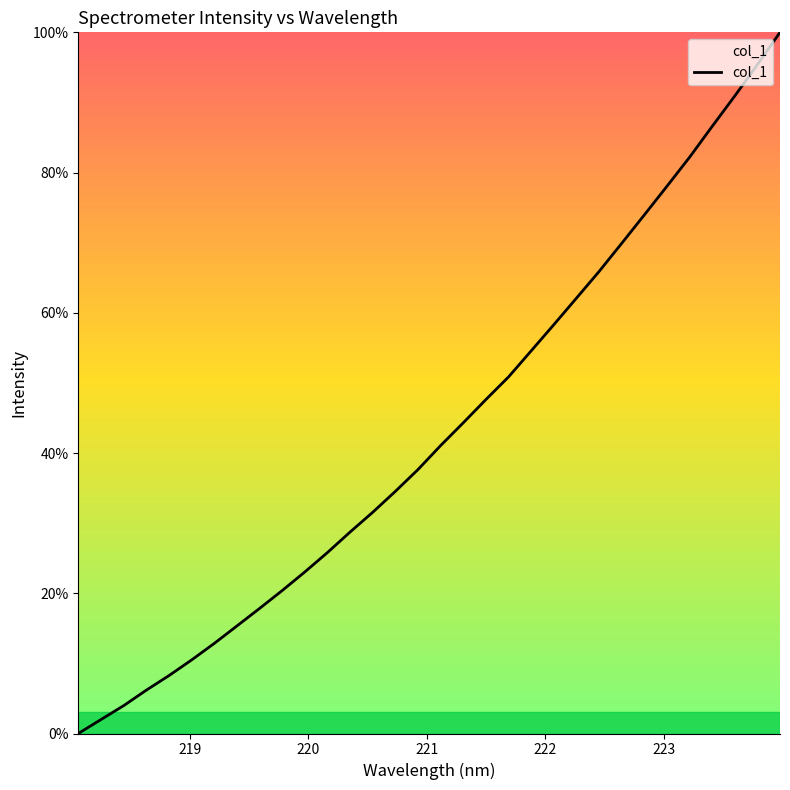

What is the maximum value shown in the chart?

100.0